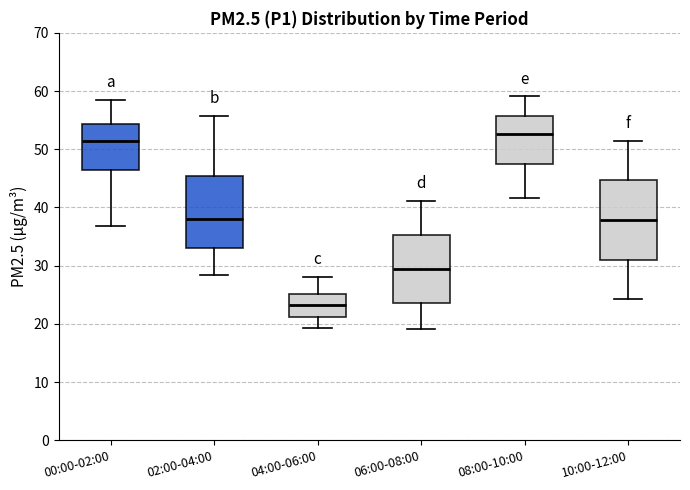

Which box has the highest median line?

08:00-10:00